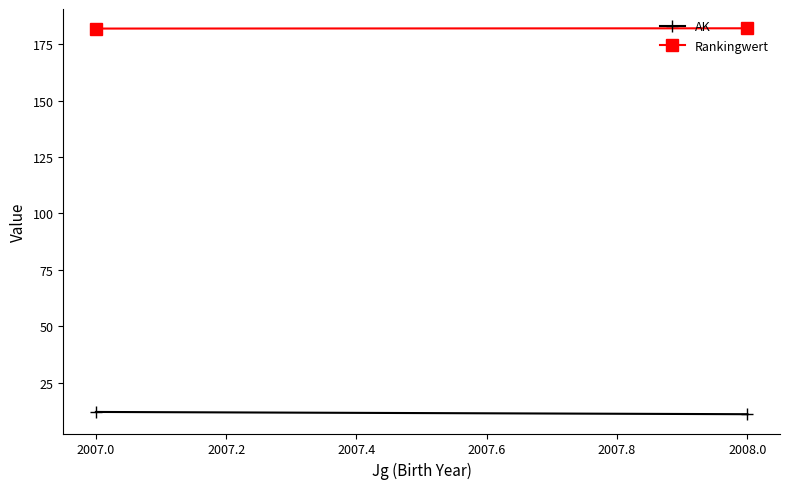

What is the total value across all series at 2008.0?

193.1